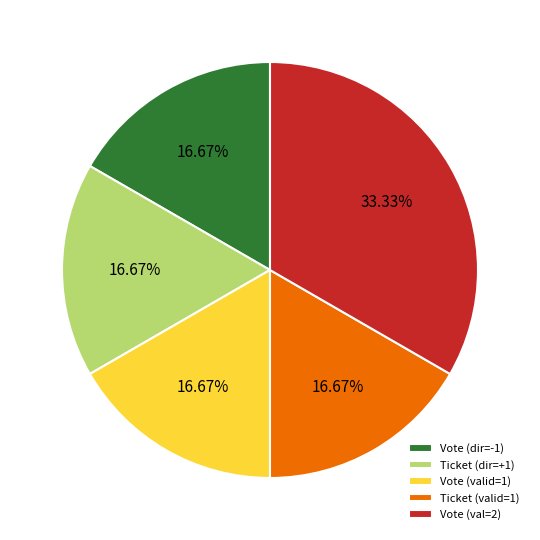

What is the ratio of the value at Vote (val=2) to the value at Ticket (dir=+1)?

2.0